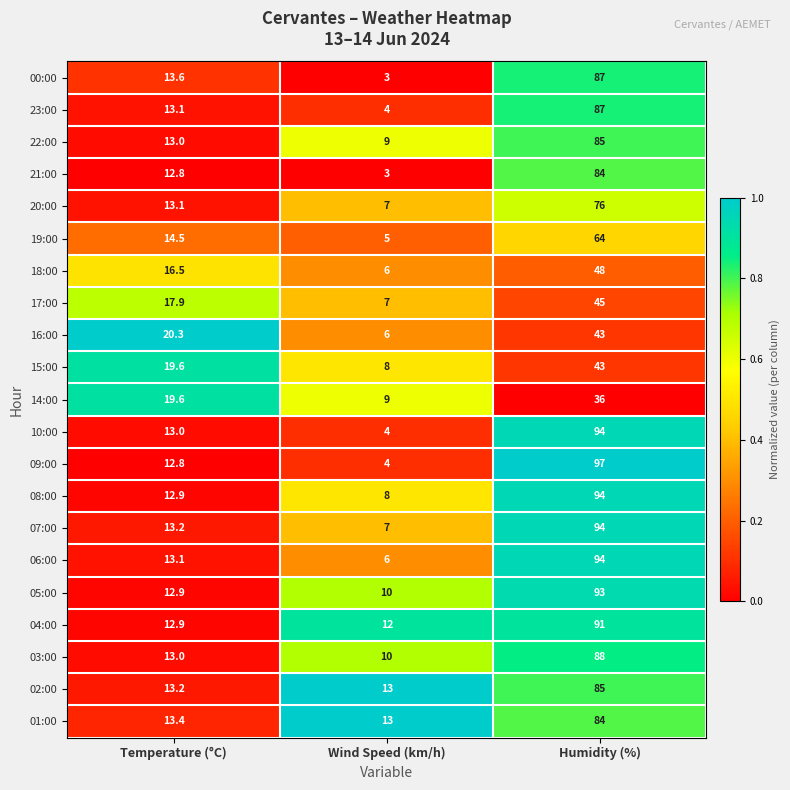

The value of 15:00 at Wind Speed (km/h) is 8.0. True or false?

True